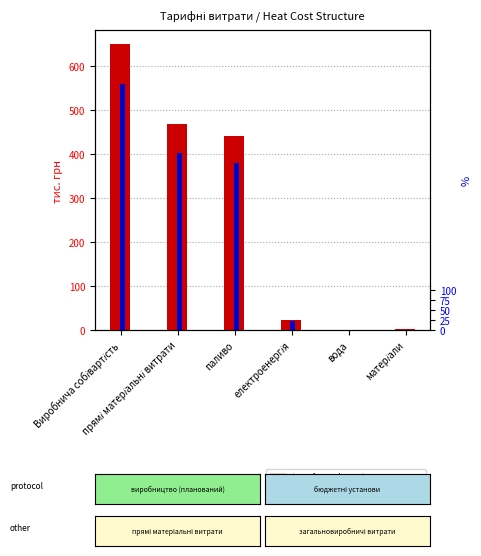

What is the minimum value for transformed count?

0.9